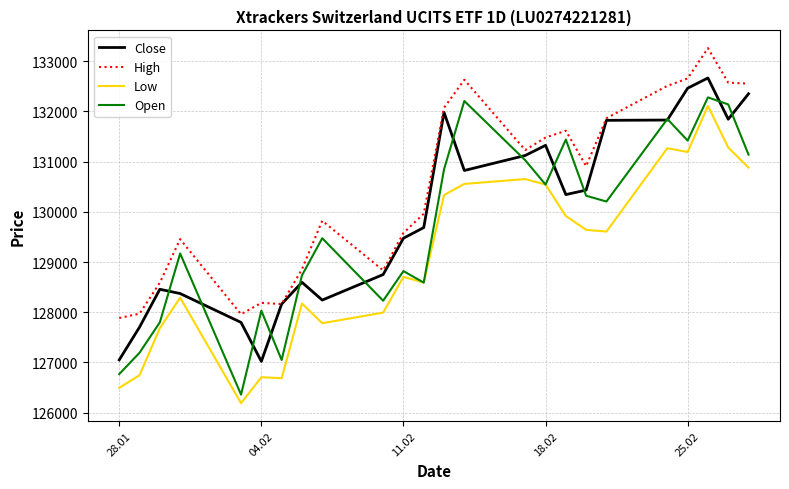

Which series has the largest total across all categories?

High